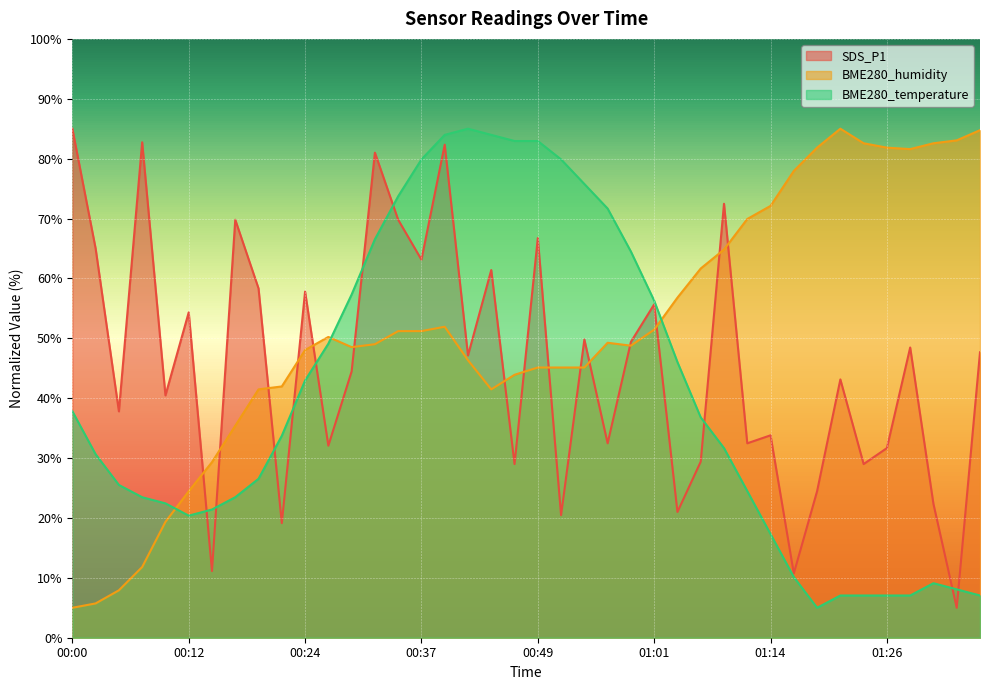

The BME280_temperature series shows 8.1 at 01:34. True or false?

True